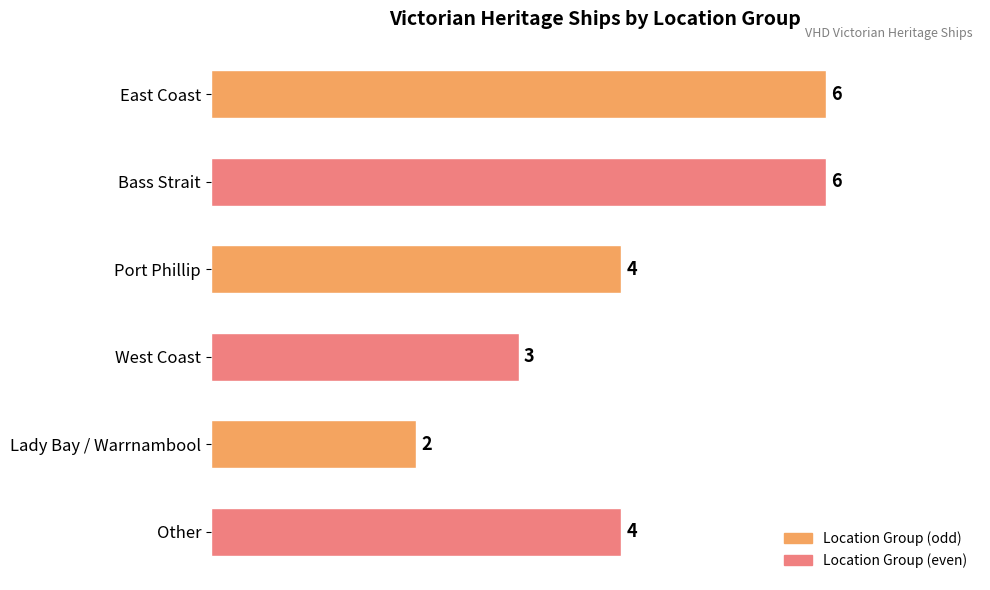

How many data points does each series have?

6